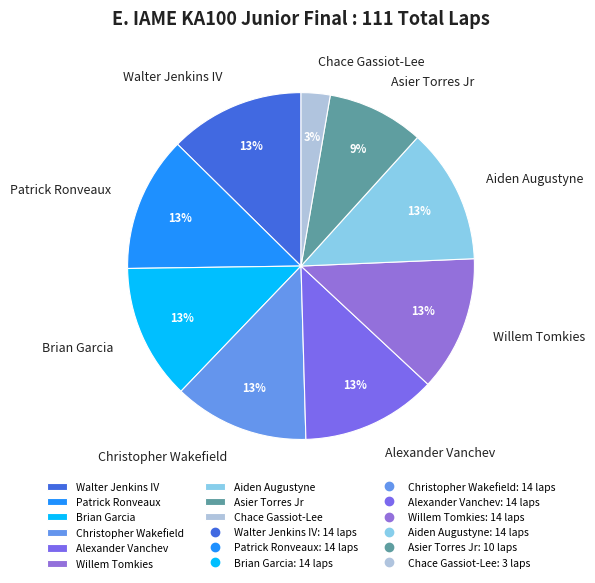

To the nearest percent, what portion does Chace Gassiot-Lee represent?

3%